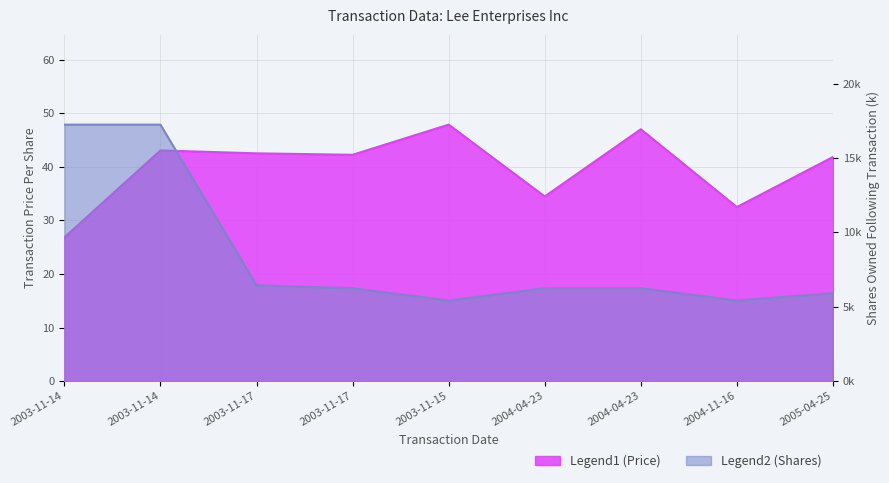

Rank the series by their average value, from lowest to highest.

sharesOwnedFollowingTransaction, transactionPricePerShare